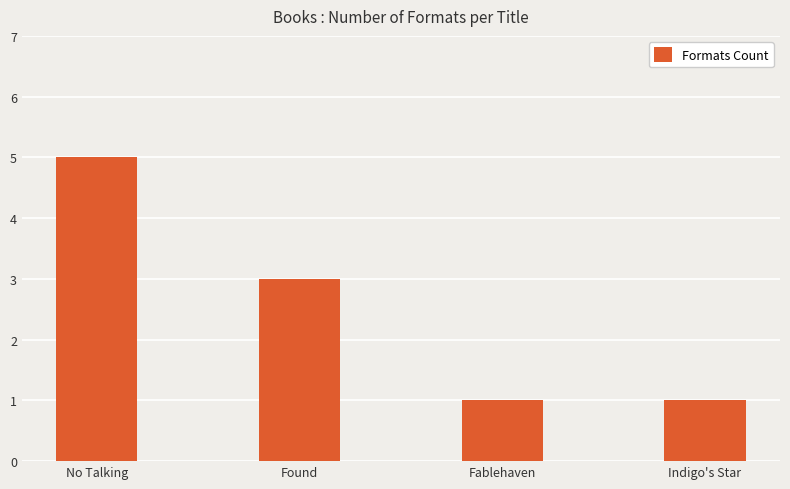

Between No Talking and Indigo's Star, which is larger?

No Talking